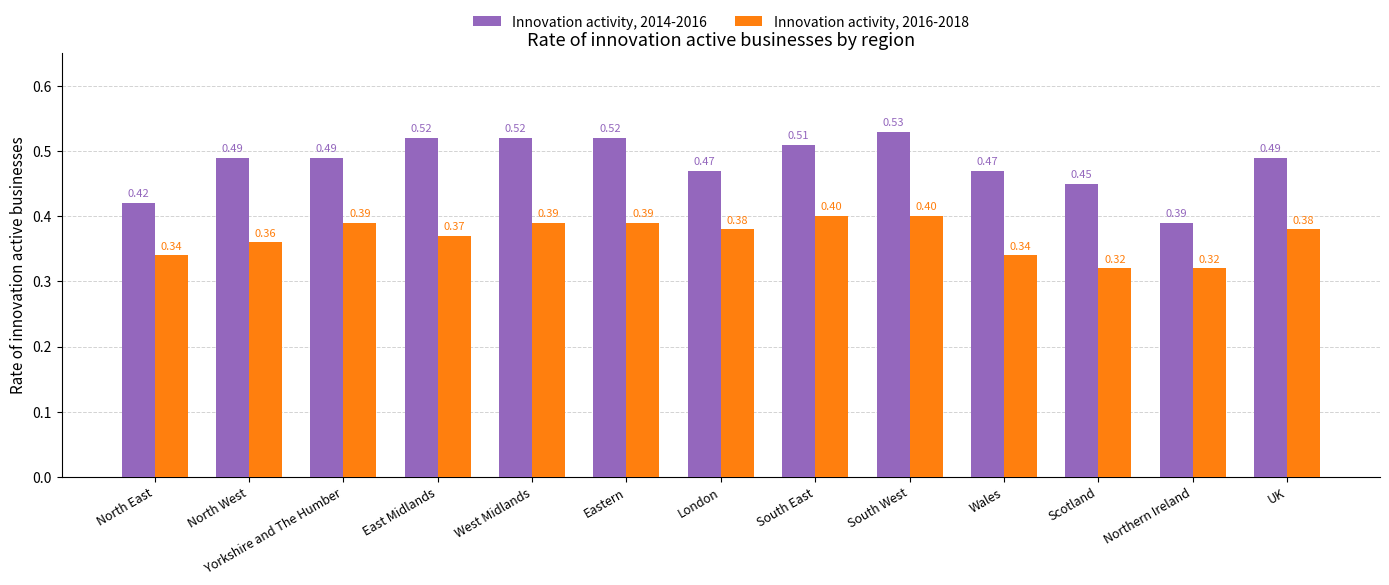

The value of Innovation activity, 2016-2018 at South West is 0.4. True or false?

True